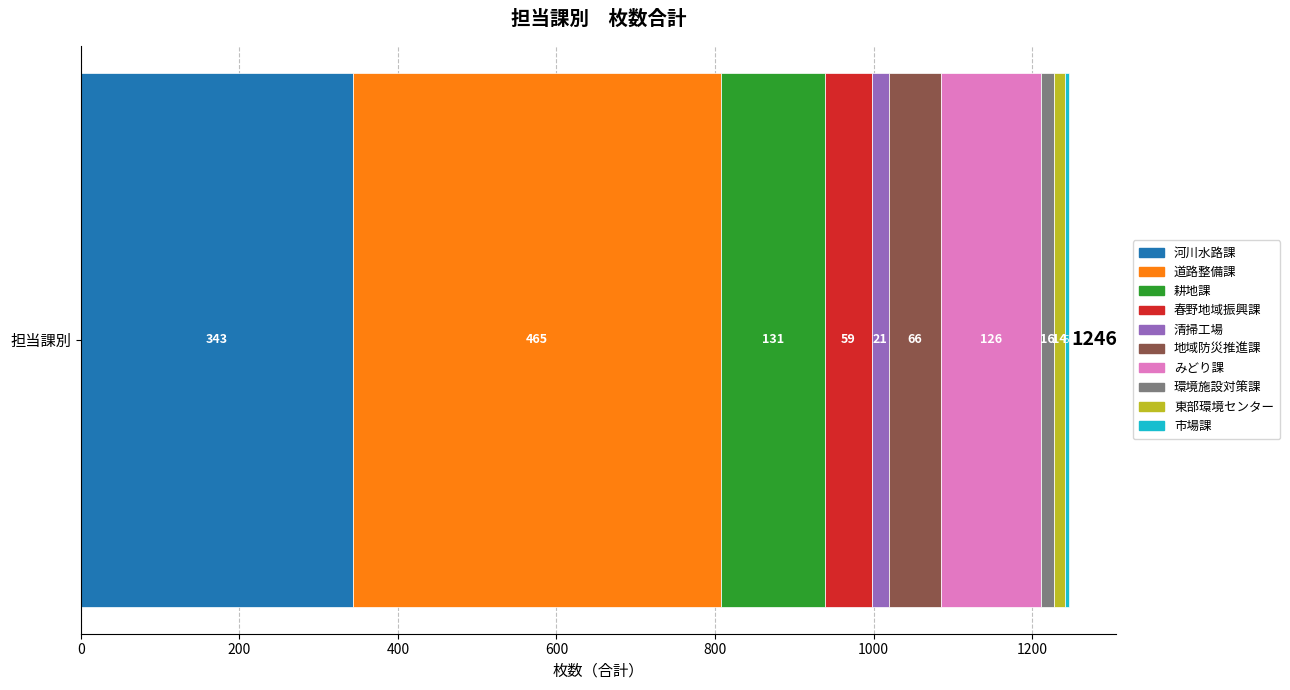

The 河川水路課 series shows 160 at 担当課別. True or false?

False